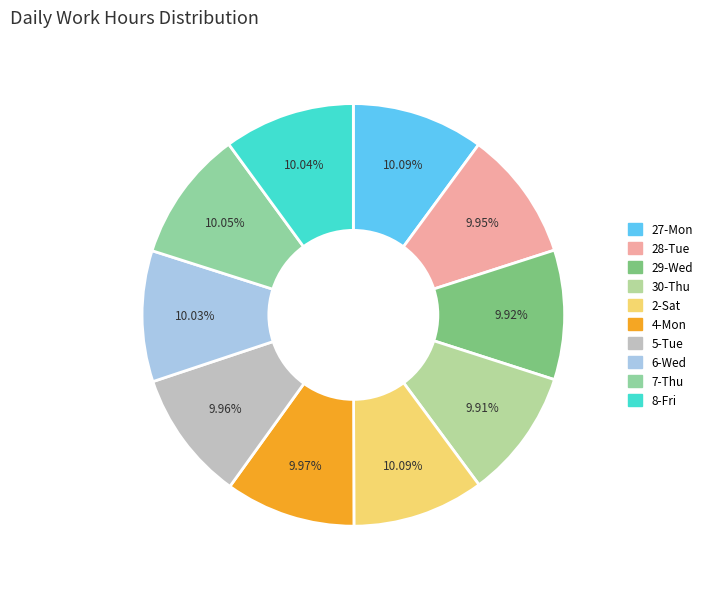

How many slices are in this pie chart?

10